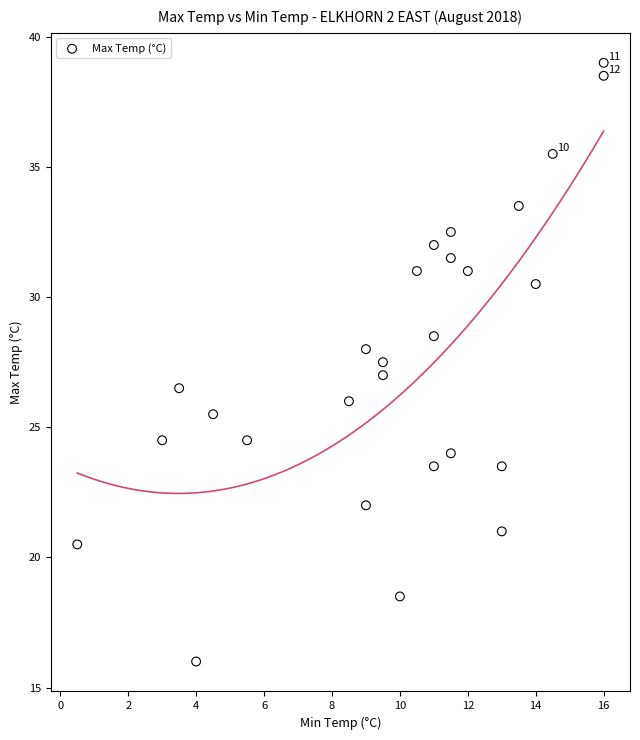

What is the range of Y values (max minus min)?

23.0